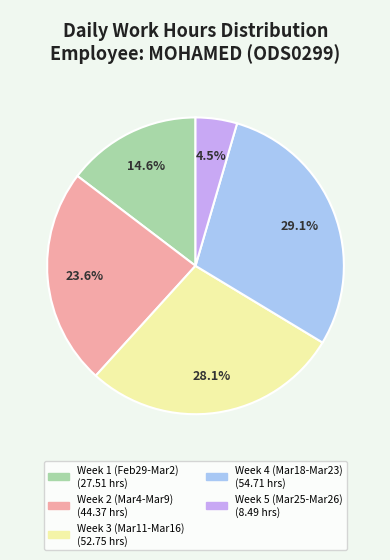

Does any single category account for the majority?

No